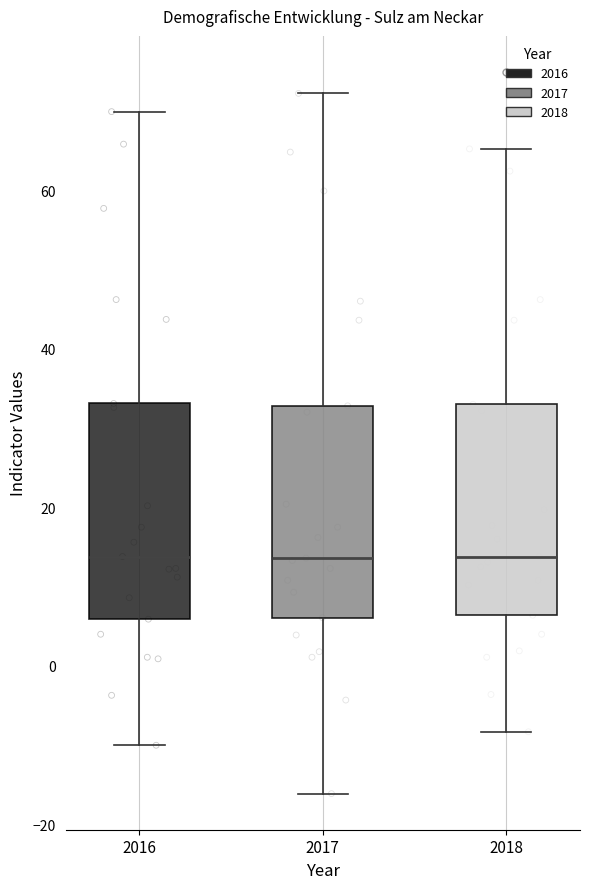

Reading left to right, transcribe this box plot: for each box, give where its median line is, the range the box spans, and where its two whiskers end, as read against the y-axis. The values are not printed on the chart, so give them approximately, as read against the axis.

2016: median 14, box 6 to 34, whiskers -10 to 70
2017: median 14, box 6 to 32, whiskers -16 to 72
2018: median 14, box 6 to 34, whiskers -8 to 66